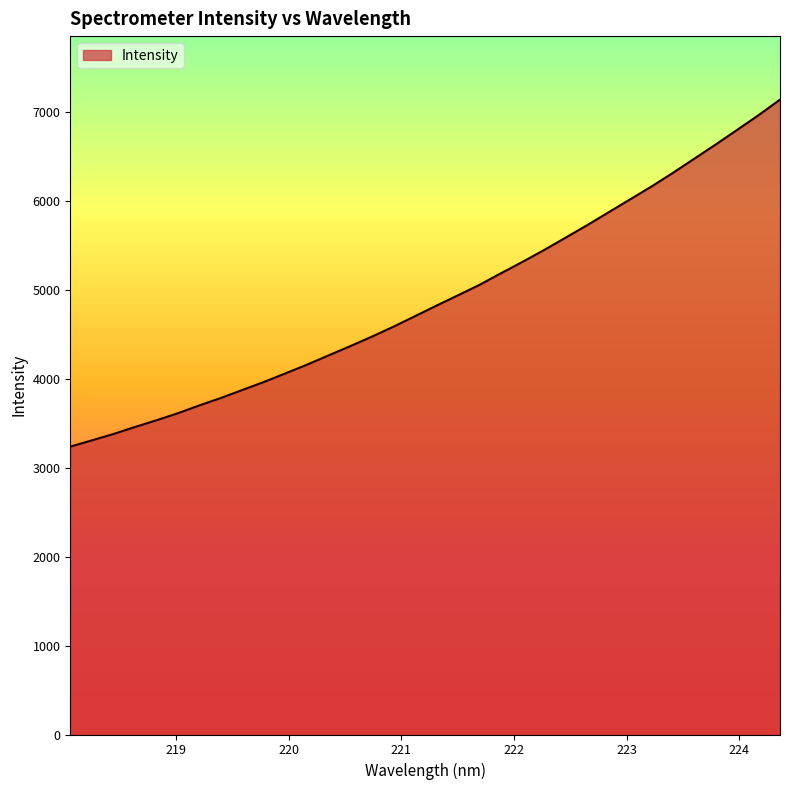

What is the minimum value shown in the chart?

3236.6